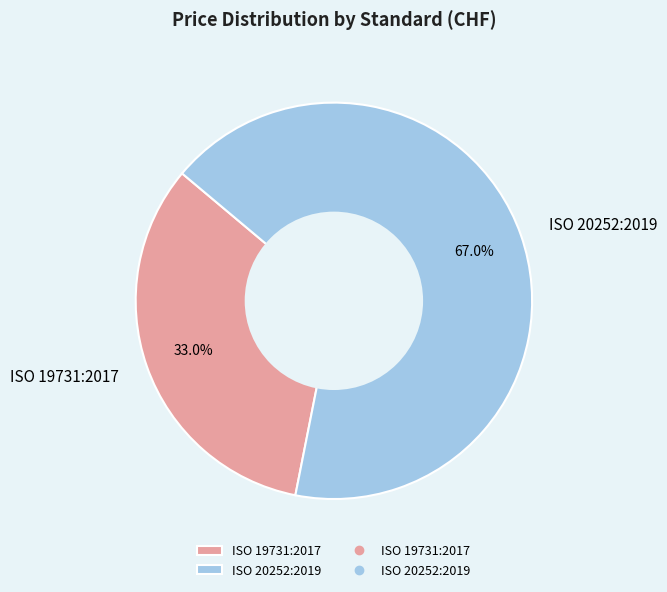

How many slices are in this pie chart?

2